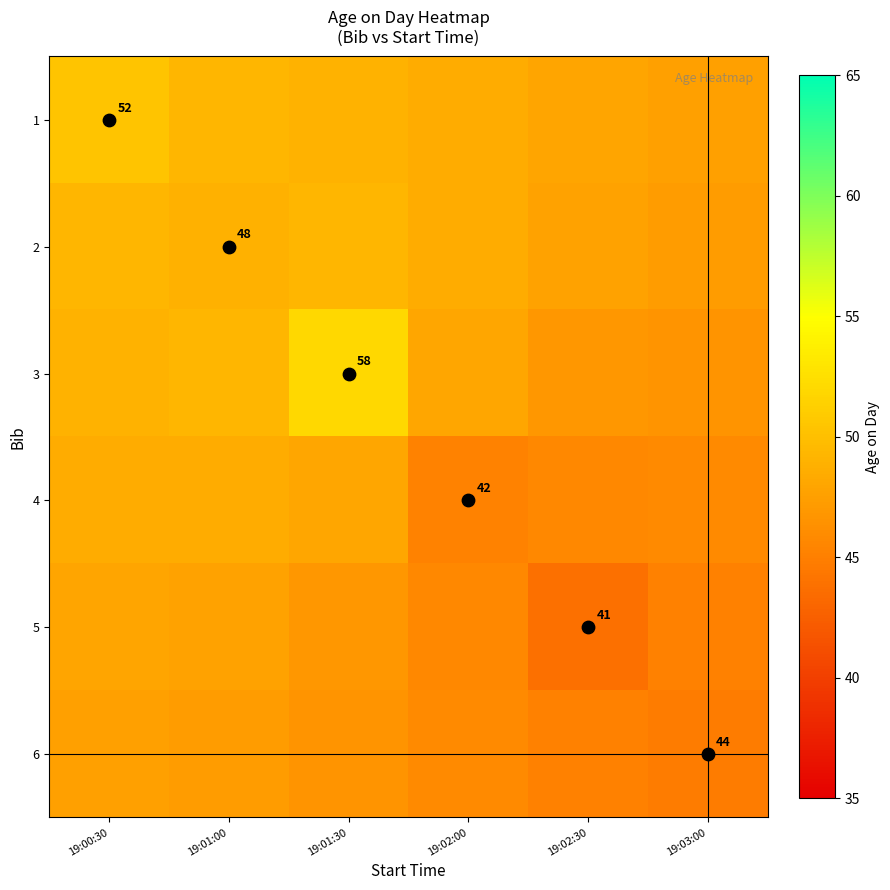

What is the average value of the 1 series?

48.8